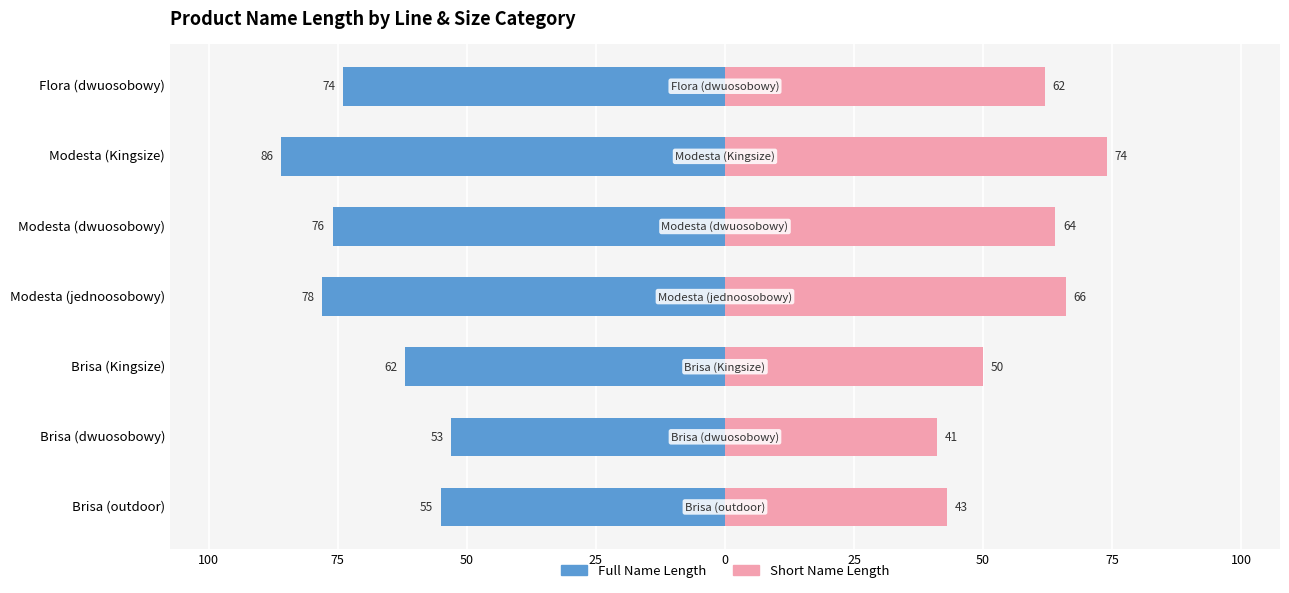

How many bars are there in each group?

2